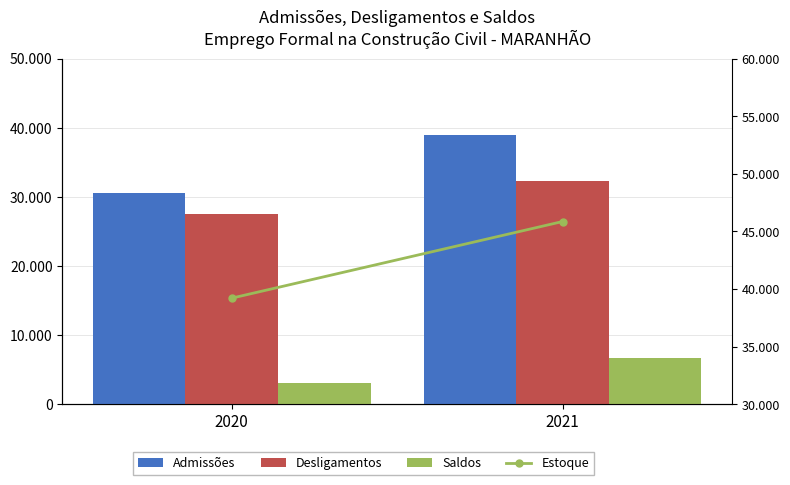

How many values in the Saldos series are below 6650?

1